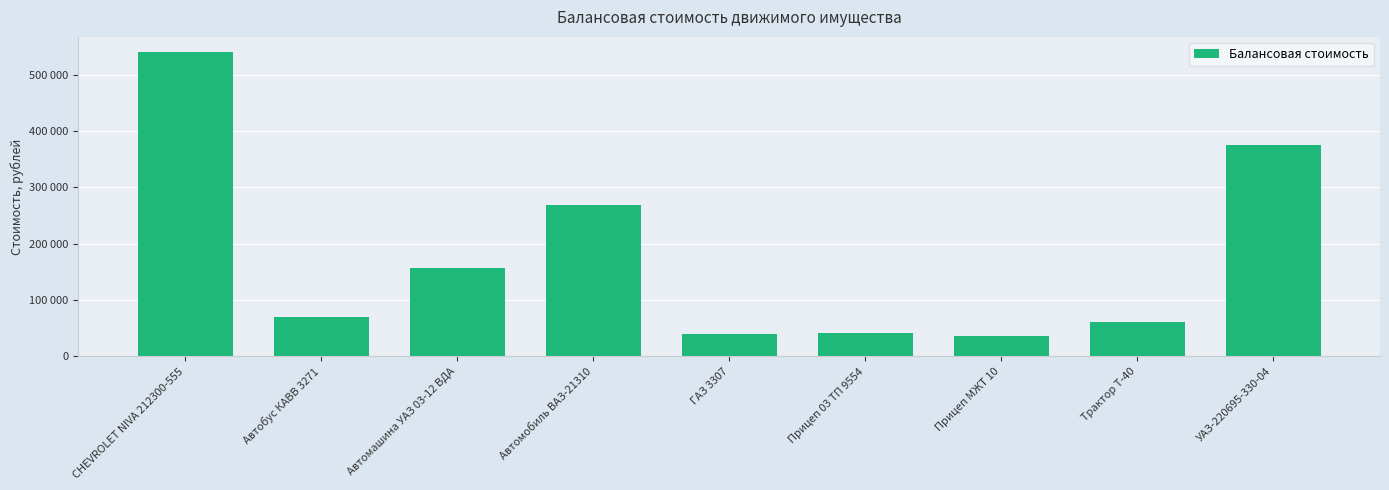

True or false: the data shows 35900.0 at Прицеп МЖТ 10.

True